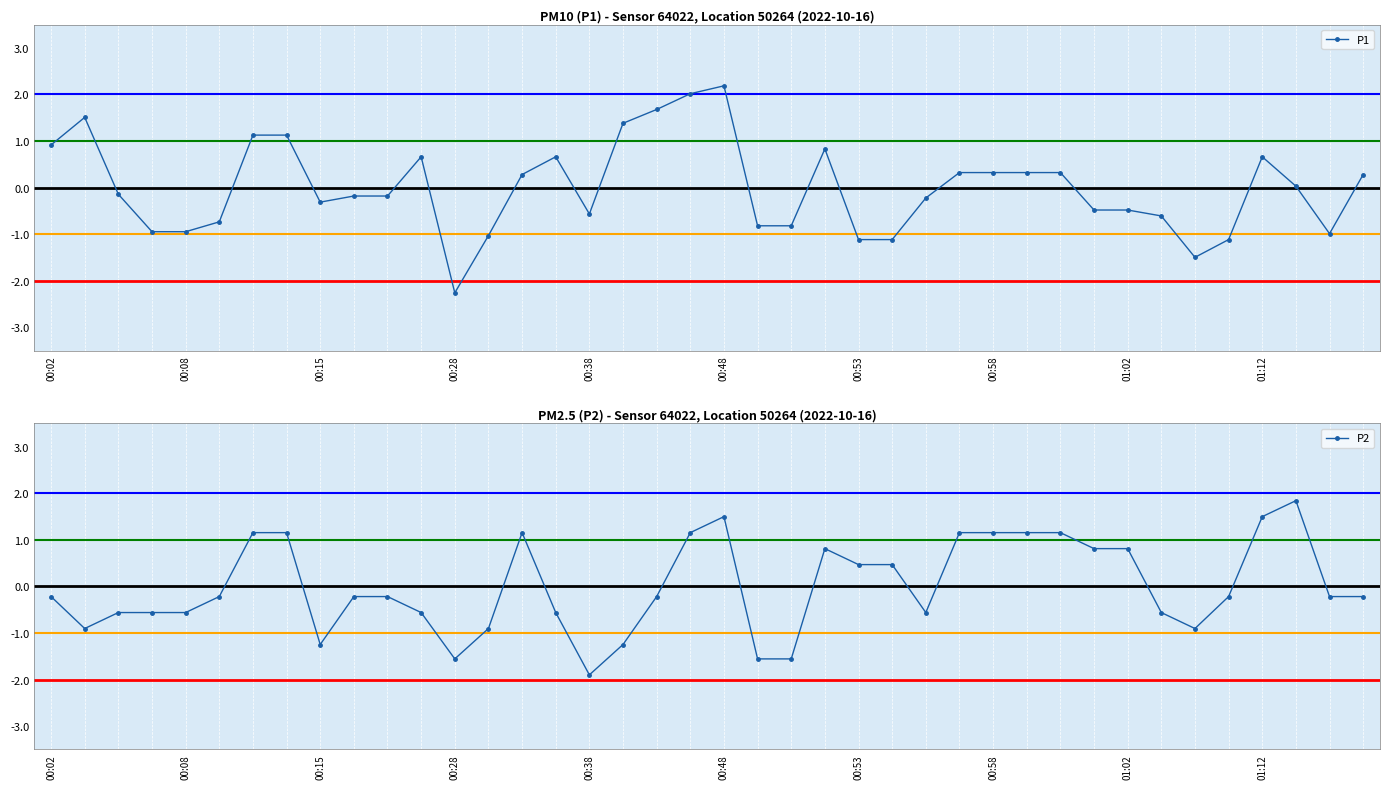

What is the highest value of the P1 series?

2.2